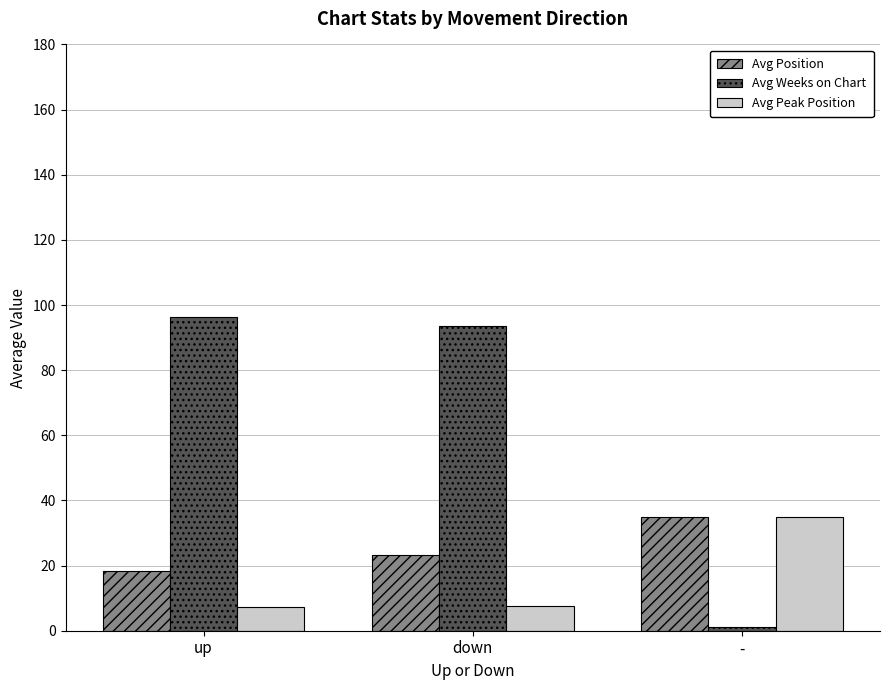

What is the spread (max minus min) of values at -?

34.0